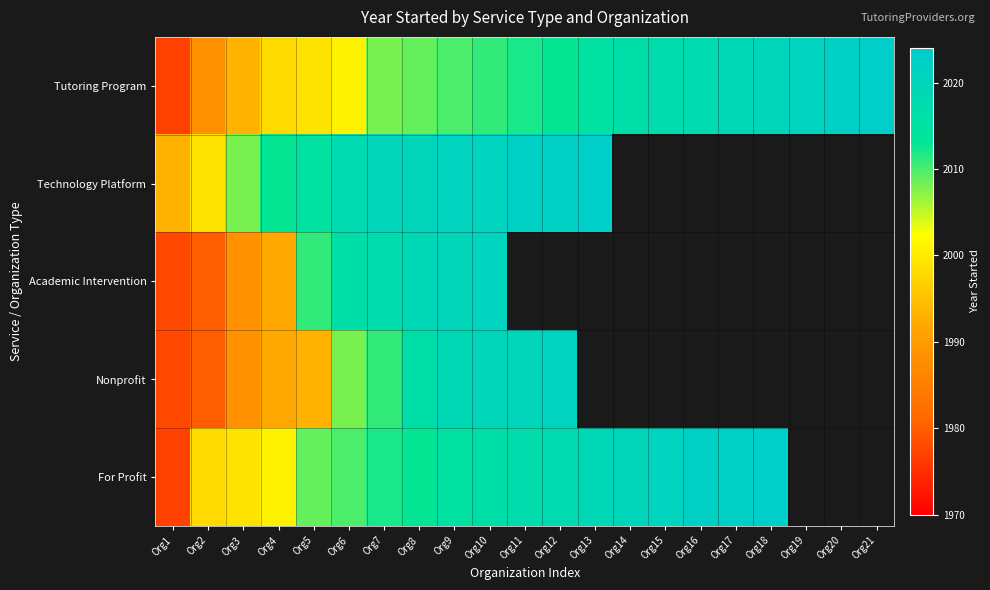

At how many categories does at least one series exceed 1991?

21